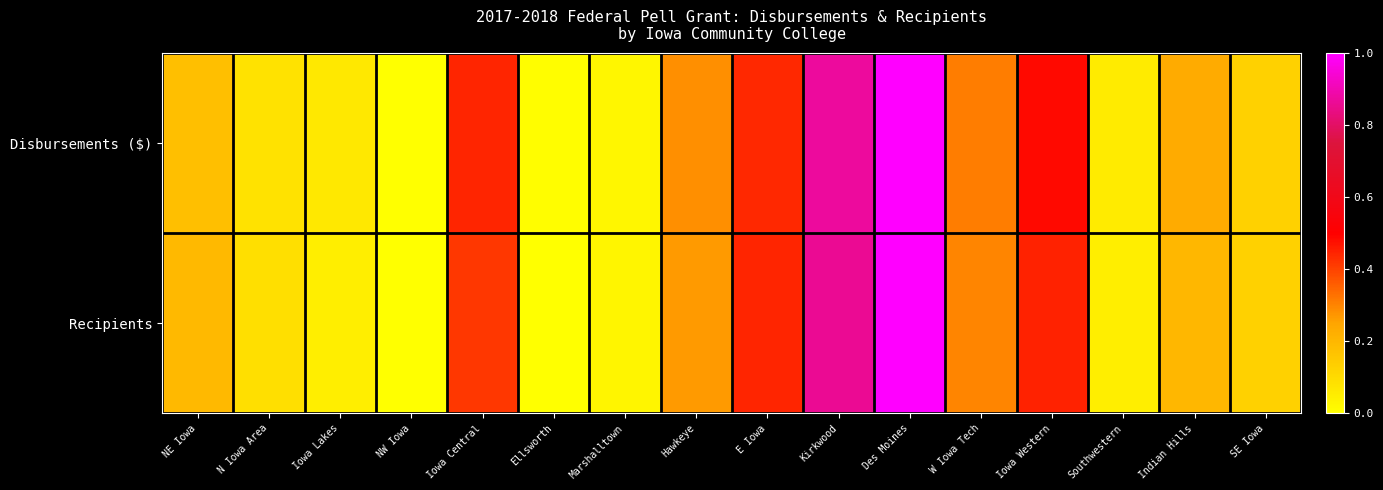

Reading left to right, list all the values displayed in this chart.

Disbursements ($): NE Iowa=0.2	N Iowa Area=0.1	Iowa Lakes=0.1	NW Iowa=0.0	Iowa Central=0.4	Ellsworth=0.0	Marshalltown=0.0	Hawkeye=0.3	E Iowa=0.4	Kirkwood=0.9	Des Moines=1.0	W Iowa Tech=0.3	Iowa Western=0.5	Southwestern=0.1	Indian Hills=0.2	SE Iowa=0.1
Recipients: NE Iowa=0.2	N Iowa Area=0.1	Iowa Lakes=0.0	NW Iowa=0.0	Iowa Central=0.4	Ellsworth=0.0	Marshalltown=0.0	Hawkeye=0.3	E Iowa=0.4	Kirkwood=0.9	Des Moines=1.0	W Iowa Tech=0.3	Iowa Western=0.4	Southwestern=0.1	Indian Hills=0.2	SE Iowa=0.1